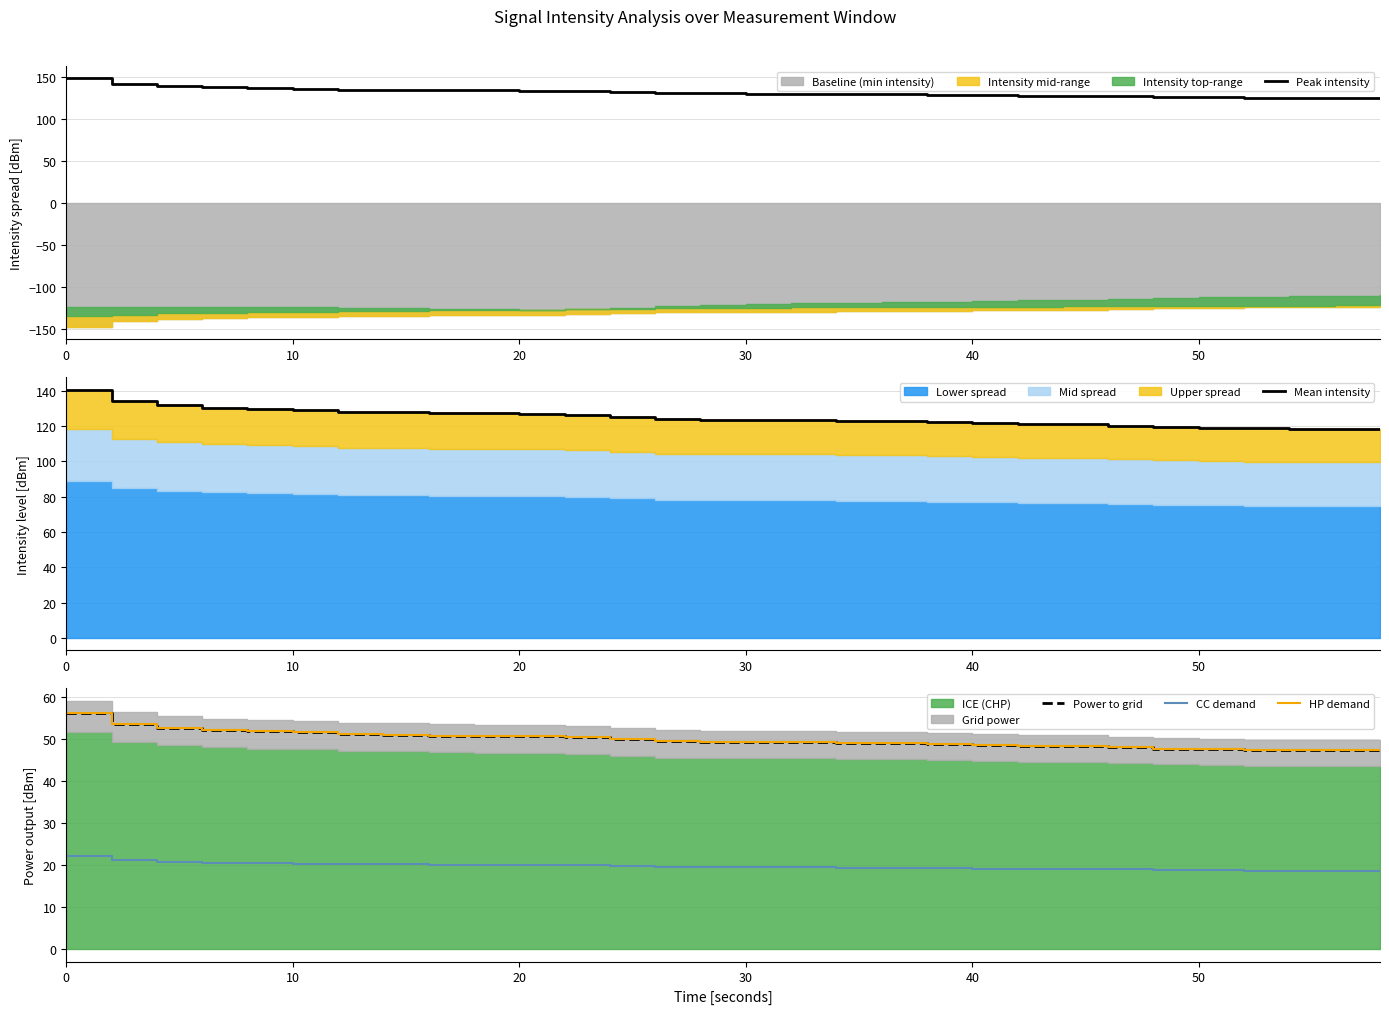

True or false: CC demand has a value of 20.4 at 10.

True